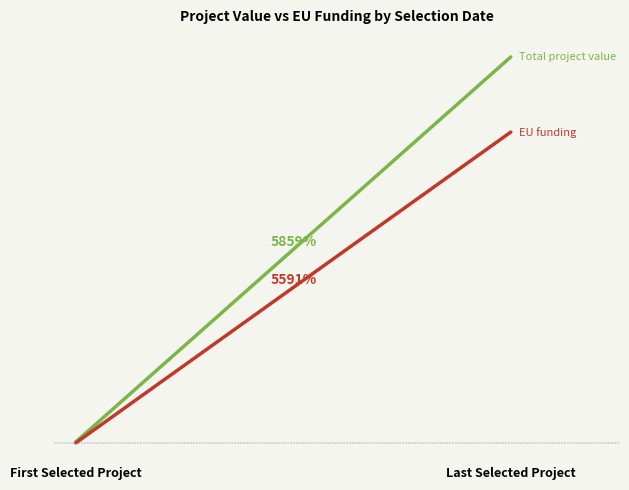

Reading left to right, transcribe all the data shown in this chart.

Total project value: First Selected Project=2201256.0	Last Selected Project=131175000.0
EU funding: First Selected Project=1862702.8	Last Selected Project=106000000.0